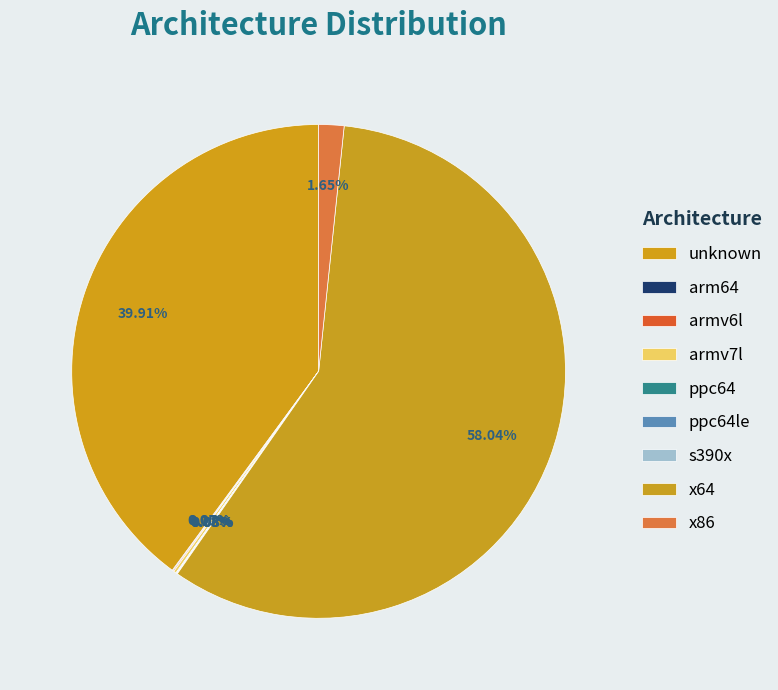

The ppc64 slice represents 9% of the pie. True or false?

False